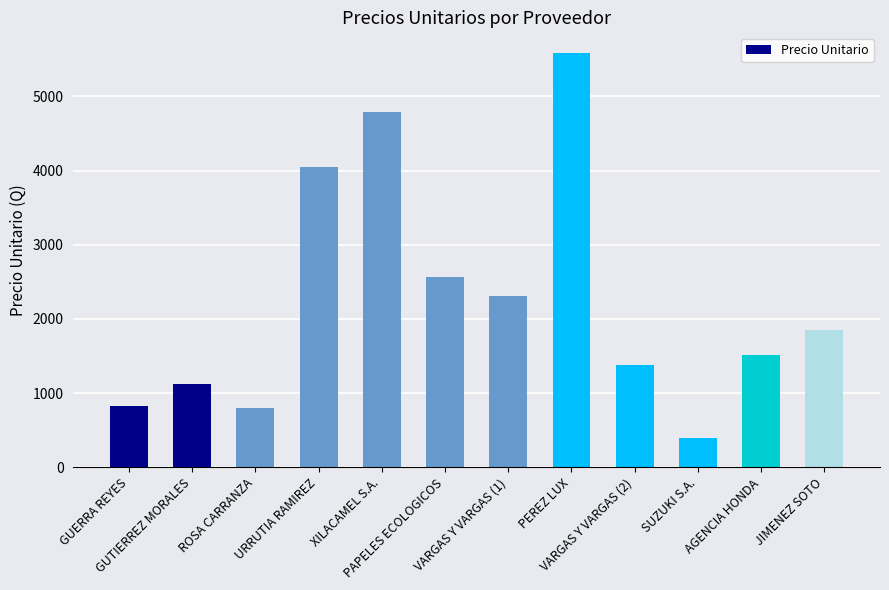

Reading left to right, list all the values displayed in this chart.

GUERRA REYES=825.0	GUTIERREZ MORALES=1125.0	ROSA CARRANZA=795.0	URRUTIA RAMIREZ=4052.7	XILACAMEL S.A.=4785.0	PAPELES ECOLOGICOS=2567.5	VARGAS Y VARGAS (1)=2310.0	PEREZ LUX=5583.8	VARGAS Y VARGAS (2)=1375.0	SUZUKI S.A.=391.2	AGENCIA HONDA=1520.0	JIMENEZ SOTO=1855.0